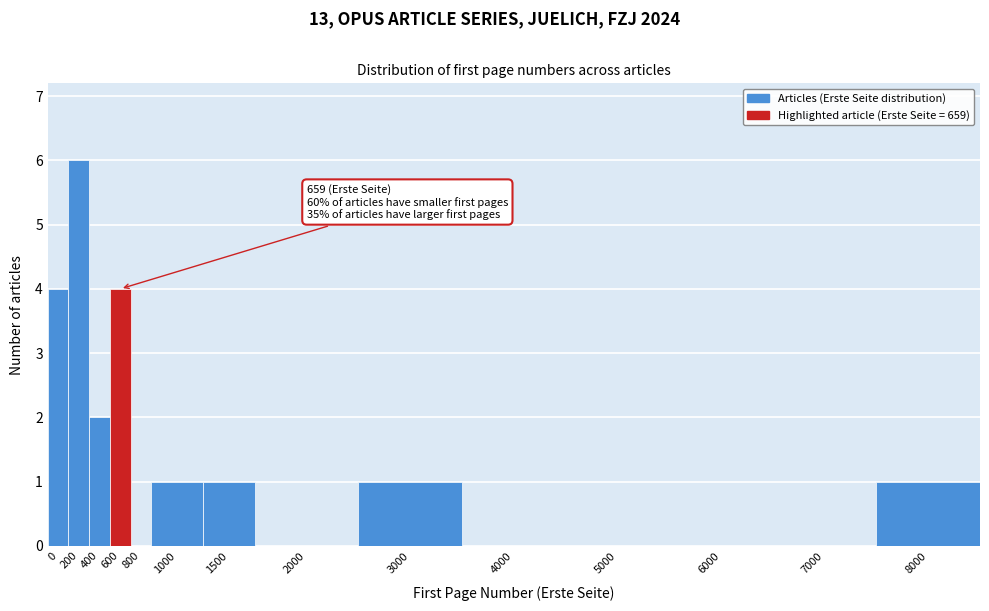

Reading left to right, transcribe all the data shown in this chart.

0=4	200=6	400=2	600=4	800=0	1000=1	1500=1	2000=0	3000=1	4000=0	5000=0	6000=0	7000=0	8000=1